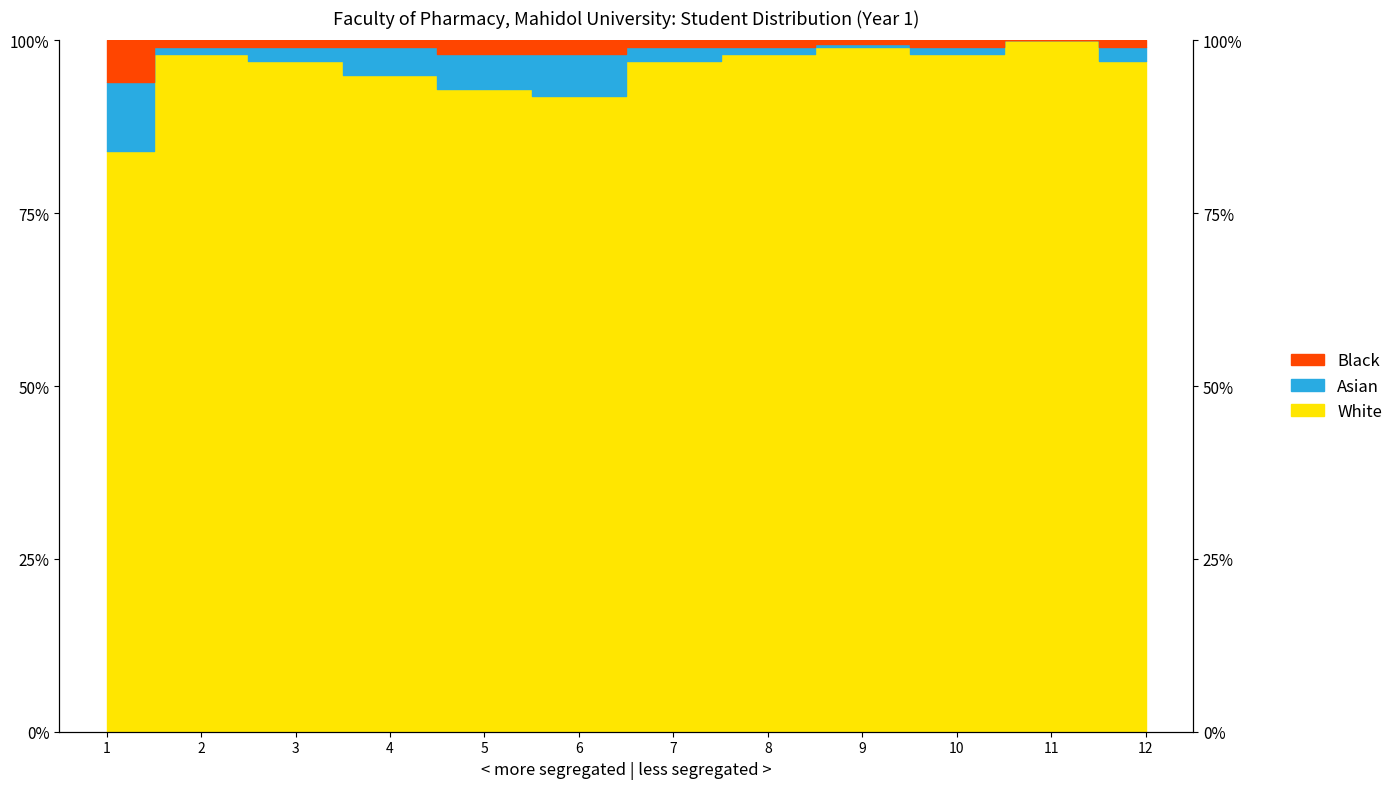

Which series changed the most between 1 and 3?

White